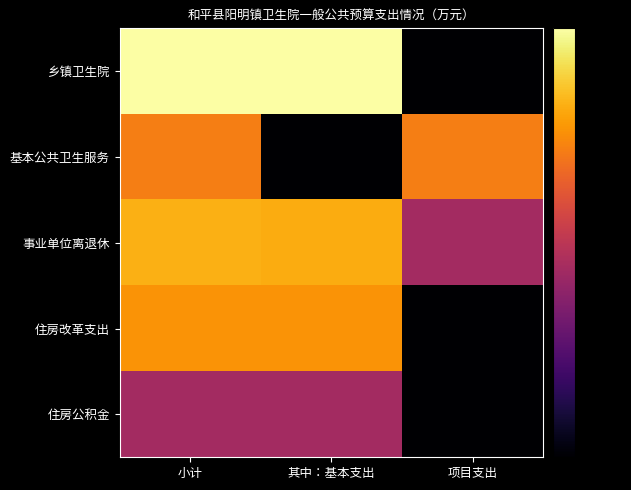

Rank the series at 小计 from highest to lowest value.

乡镇卫生院, 事业单位离退休, 住房改革支出, 基本公共卫生服务, 住房公积金